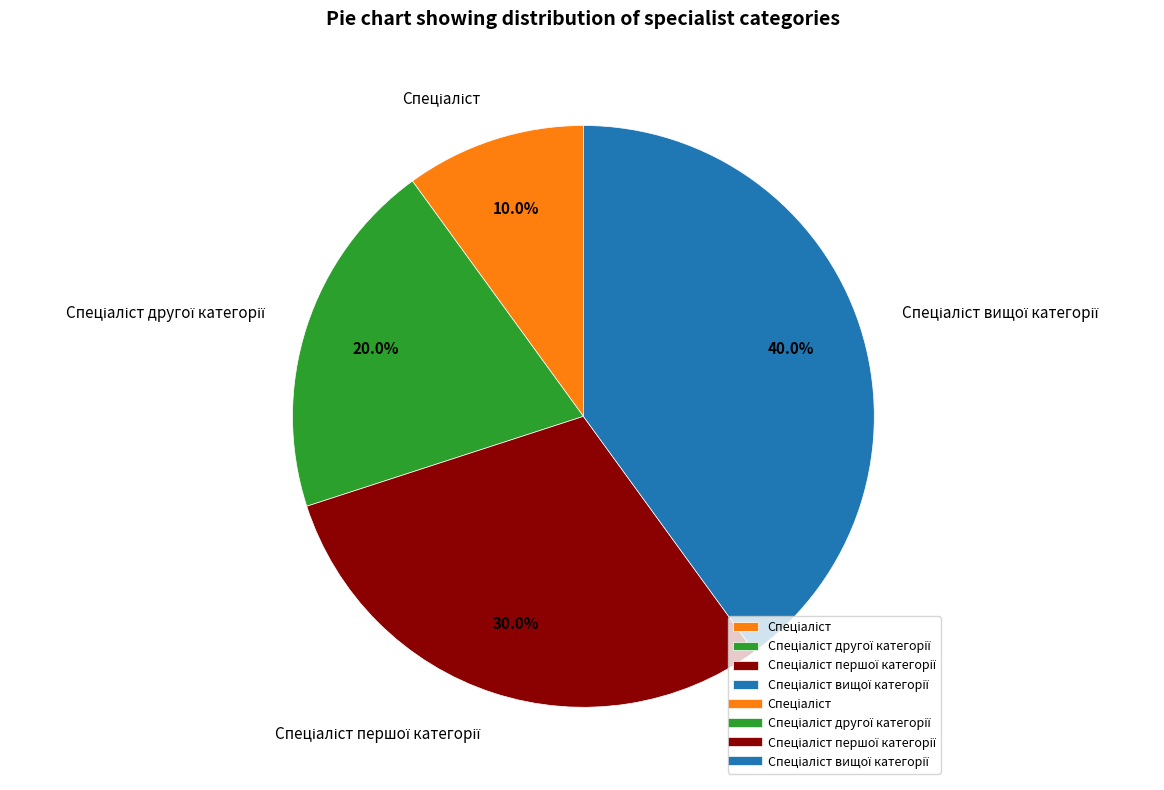

Does any single category account for the majority?

No